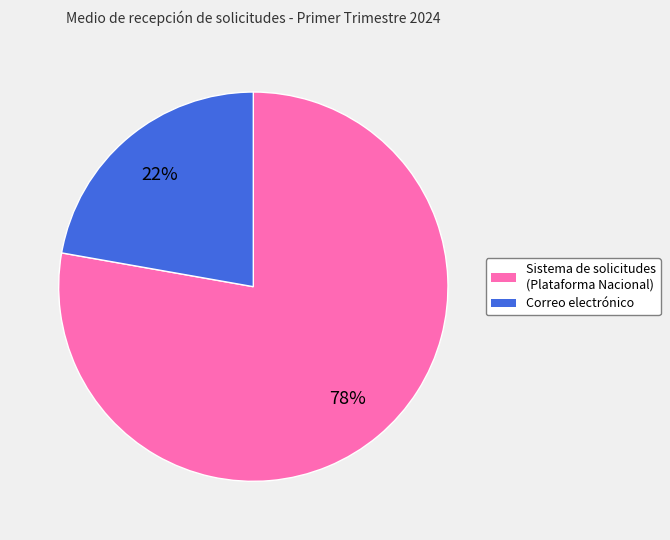

Is Correo electrónico the majority of the pie?

No